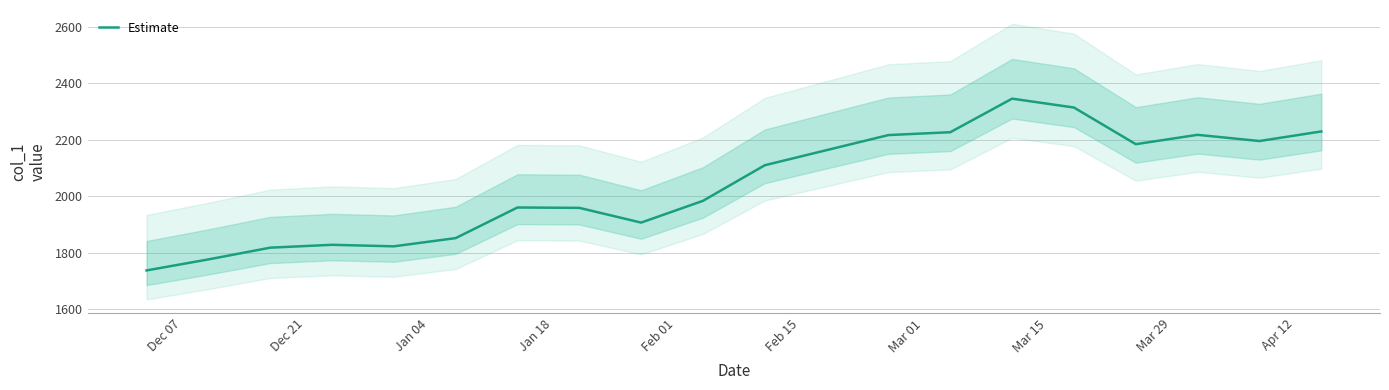

What is the minimum value for Estimate?

1737.3